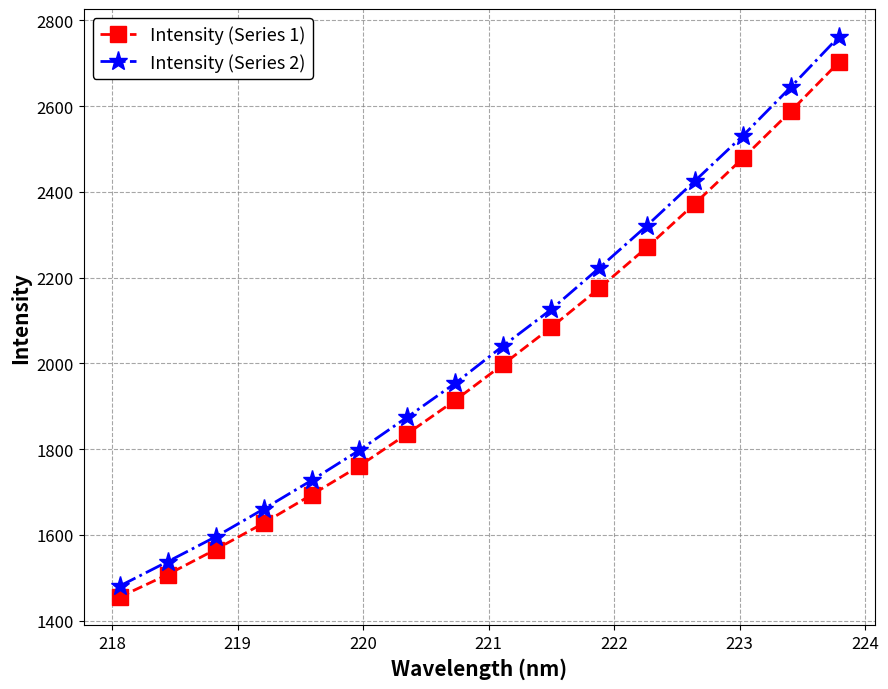

What is the difference between the maximum and minimum values in the Intensity (Series 1) series?

1246.5